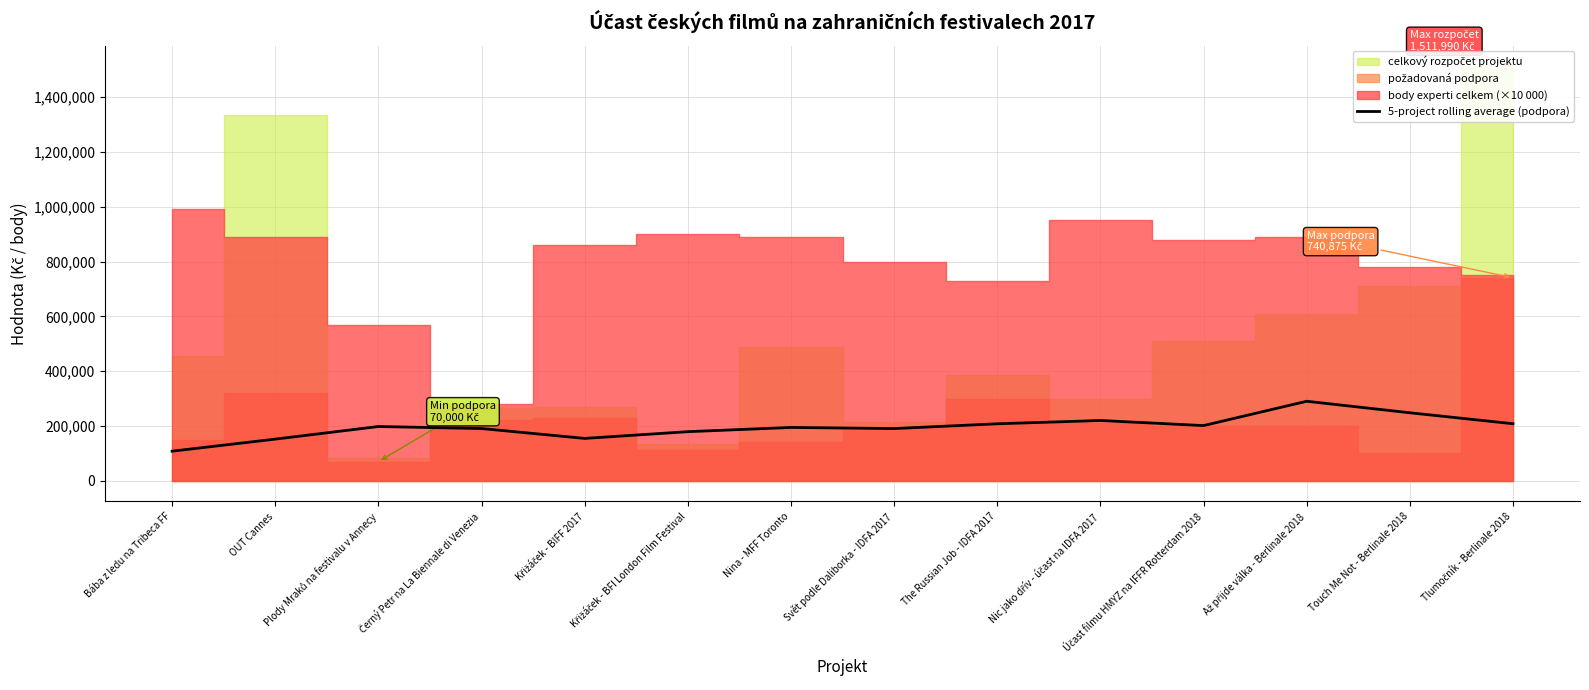

The chart shows a value of 48369 at Tlumočník - Berlinale 2018. True or false?

False